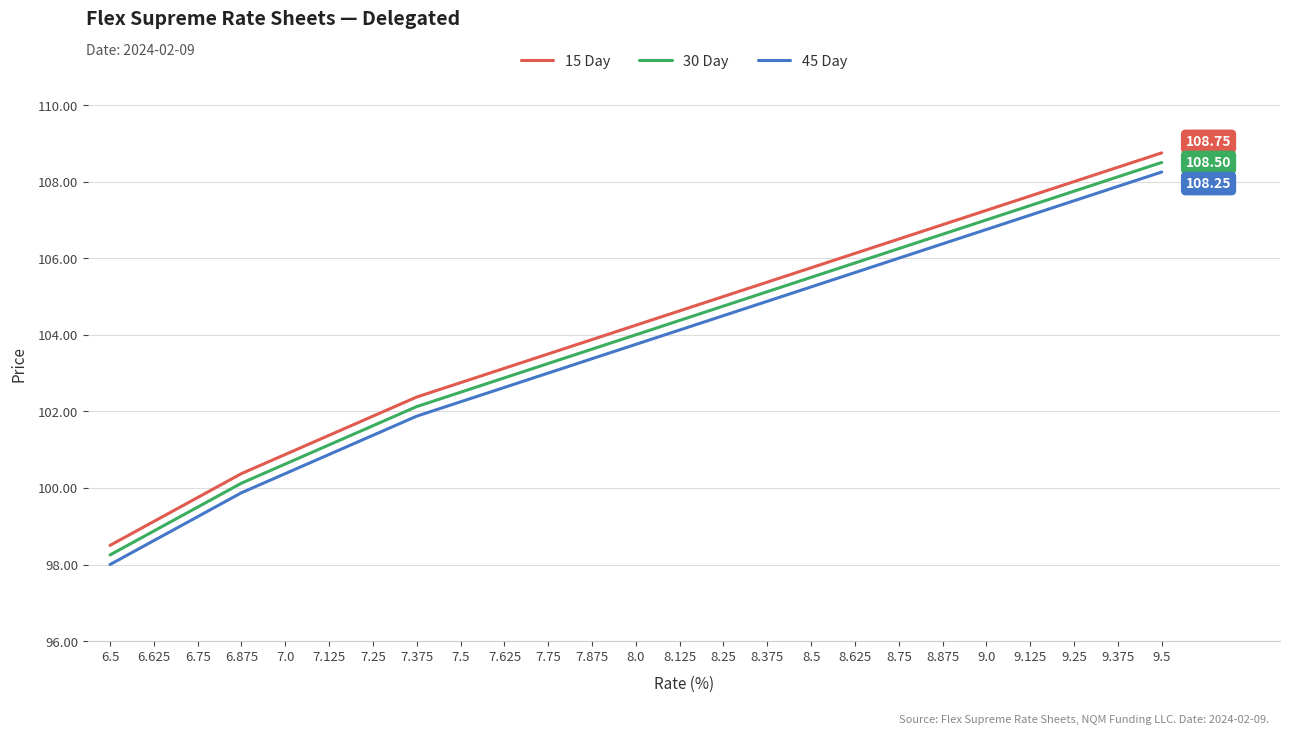

Does the chart display data point markers on the line(s)?

No